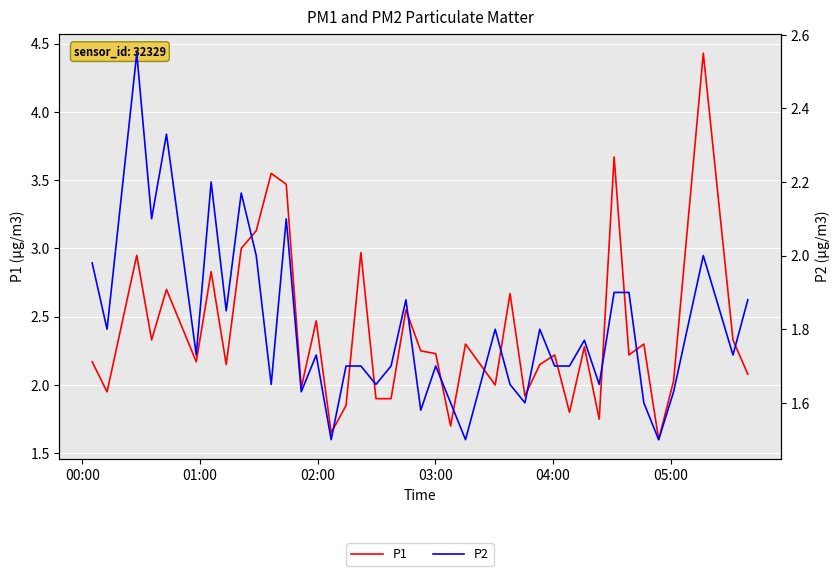

How many lines are shown in the chart?

2